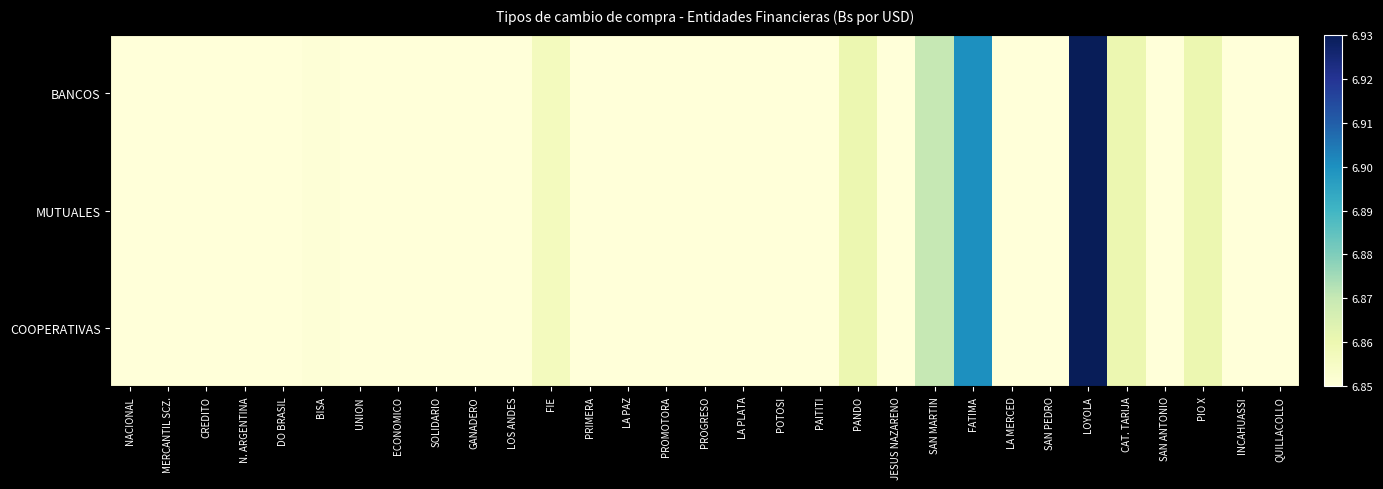

Between FATIMA and SOLIDARIO, which is larger?

FATIMA